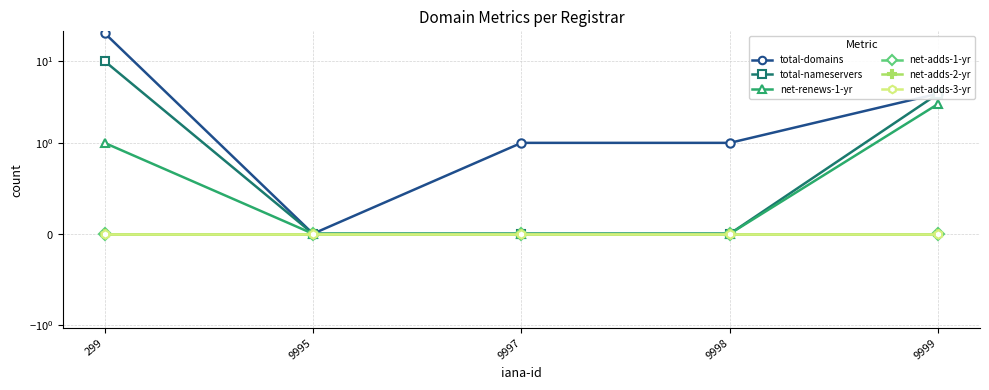

True or false: total-nameservers and net-adds-2-yr cross at least once.

False